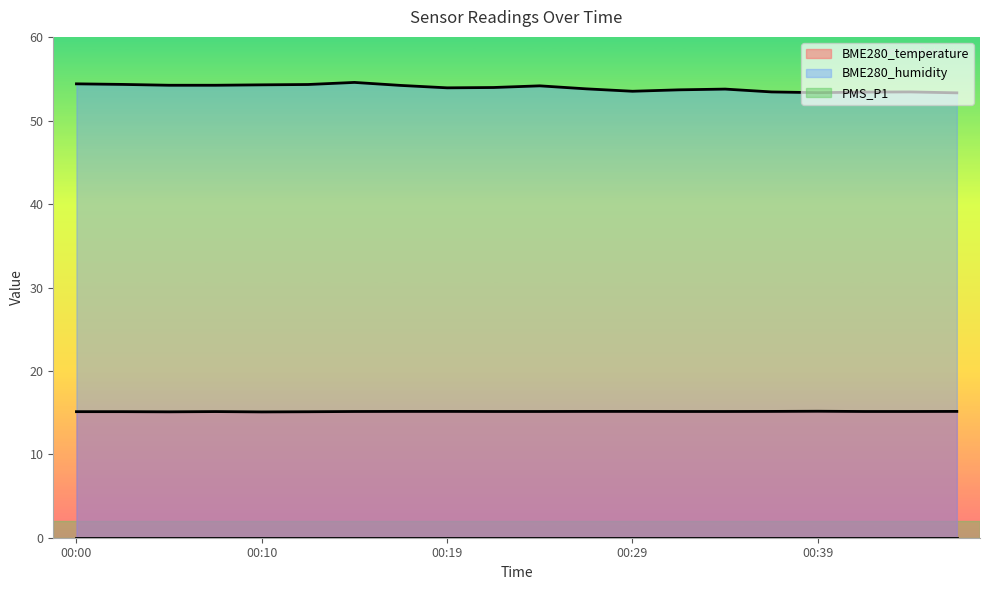

Which series has the largest total across all categories?

BME280_humidity